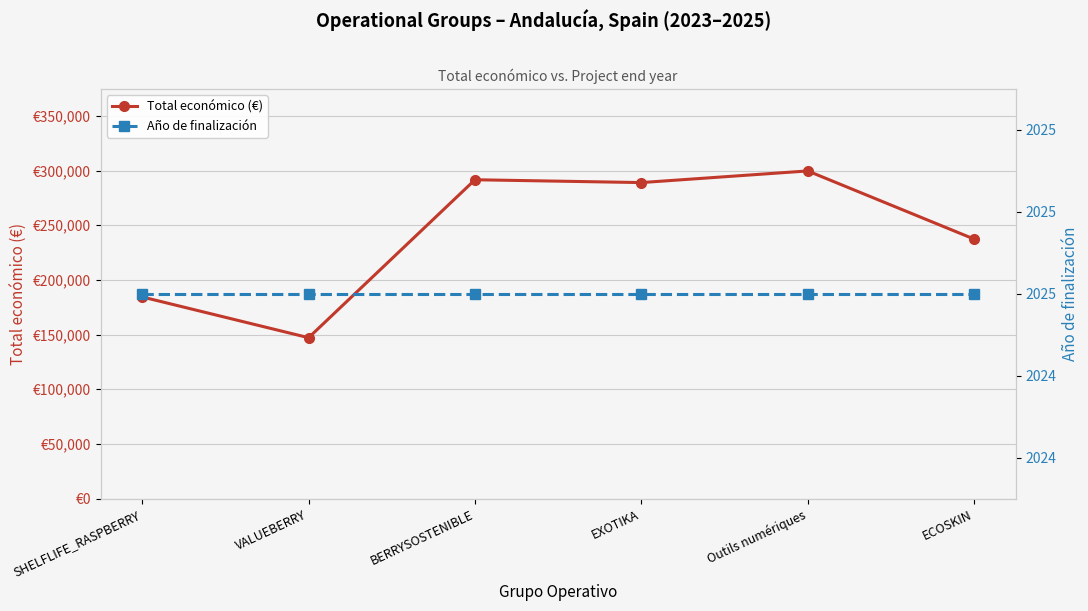

Where is Total económico (€) nearest to the value 223398?

ECOSKIN